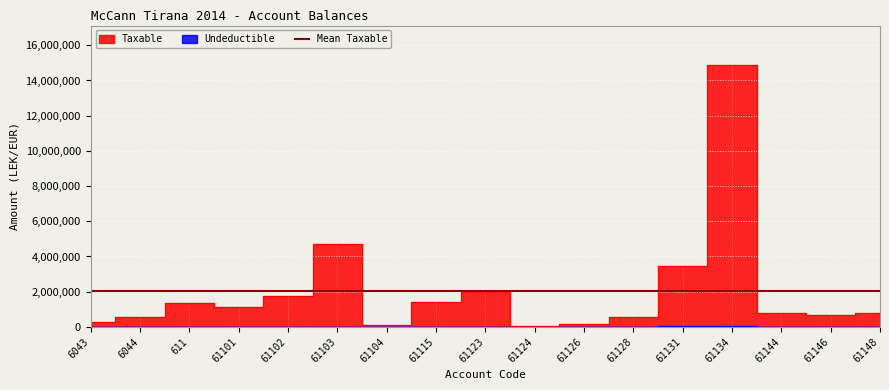

Which series has the largest range (max minus min)?

Taxable